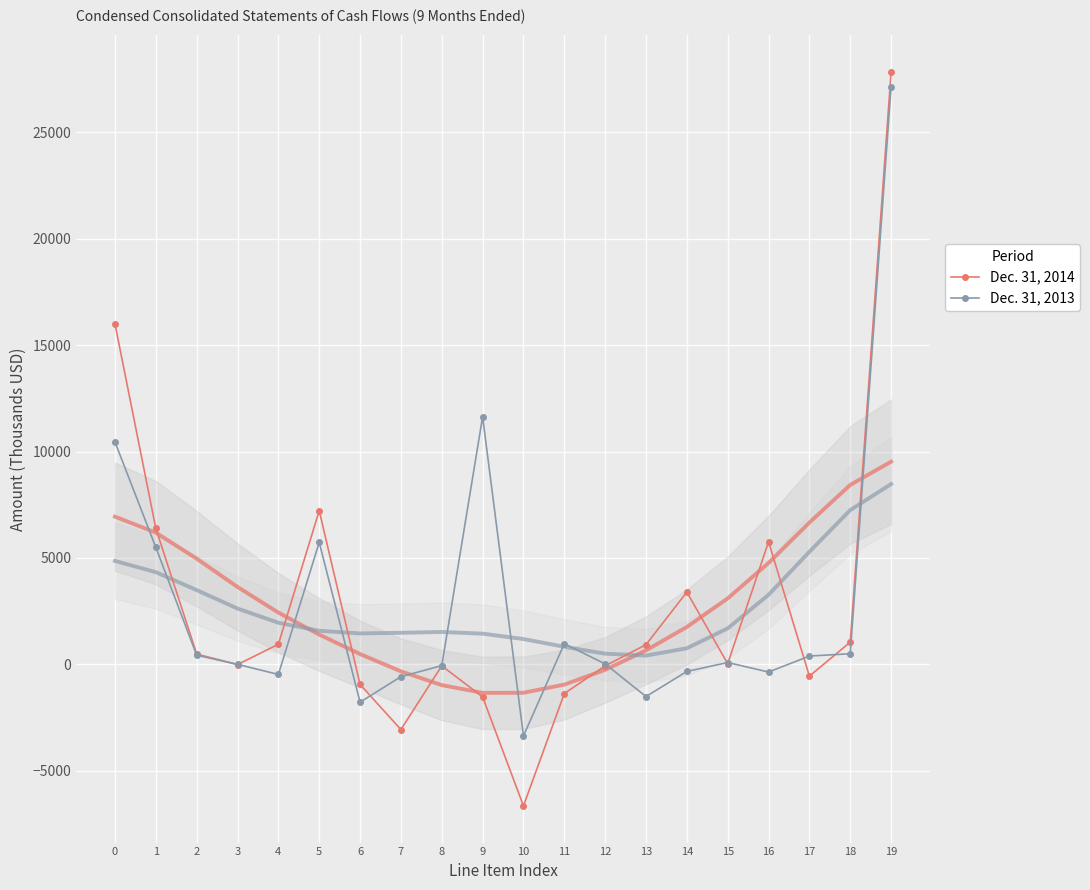

At which label does Dec. 31, 2014 reach its peak?

19